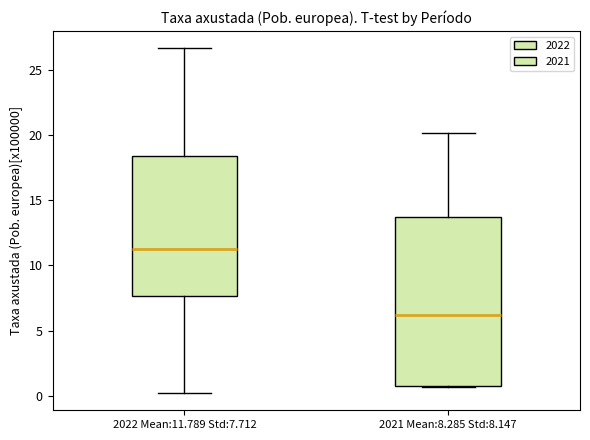

Which box's median line is the highest?

2022 Mean:11.789 Std:7.712